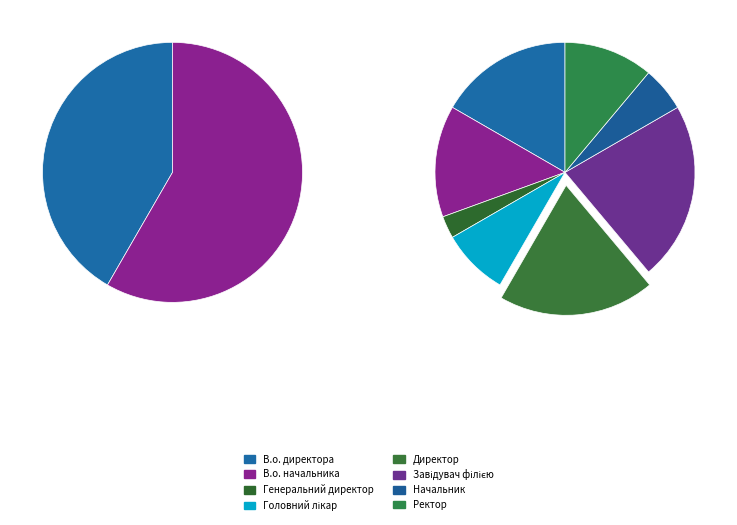

Is Завідувач філією the majority of the pie?

No